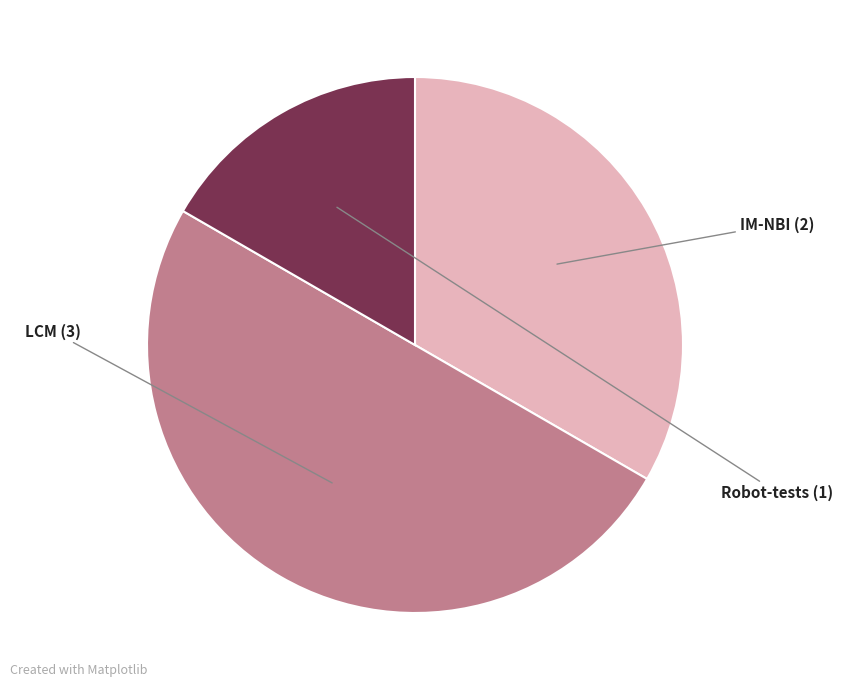

Rank the categories by value from lowest to highest.

Robot-tests, IM-NBI, LCM